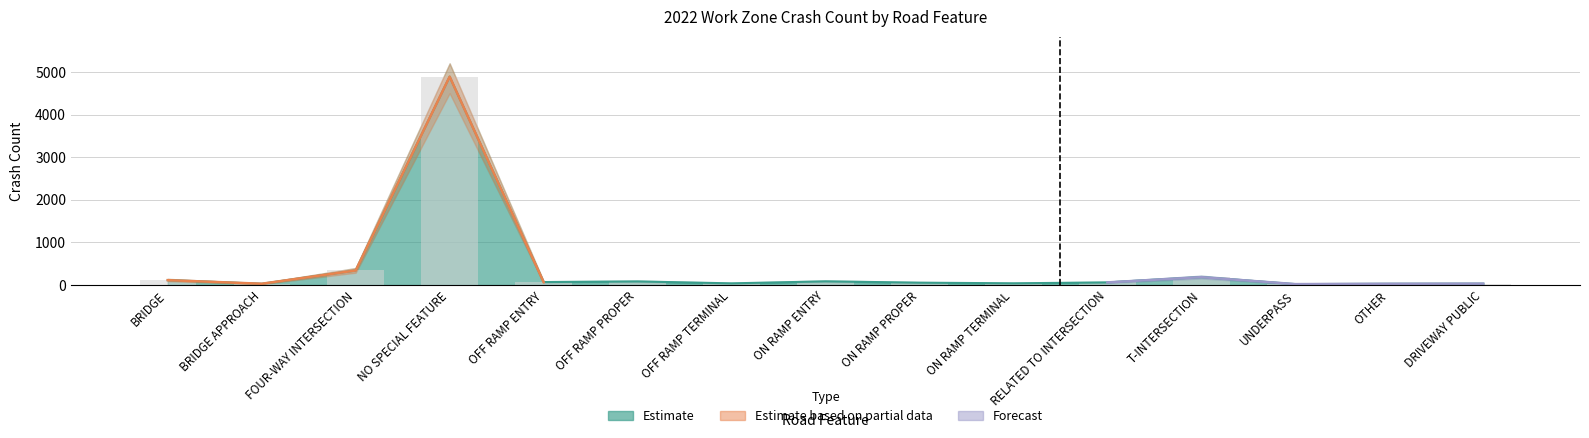

What is the label of the 5th bar from the left?

OFF RAMP ENTRY